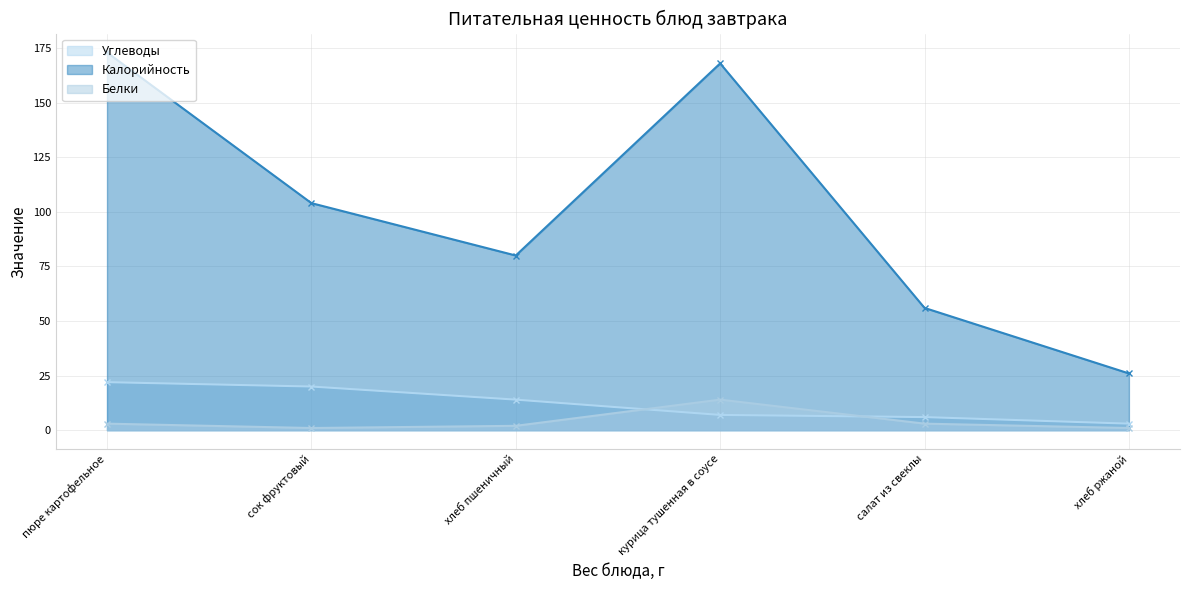

What is the greatest value displayed?

173